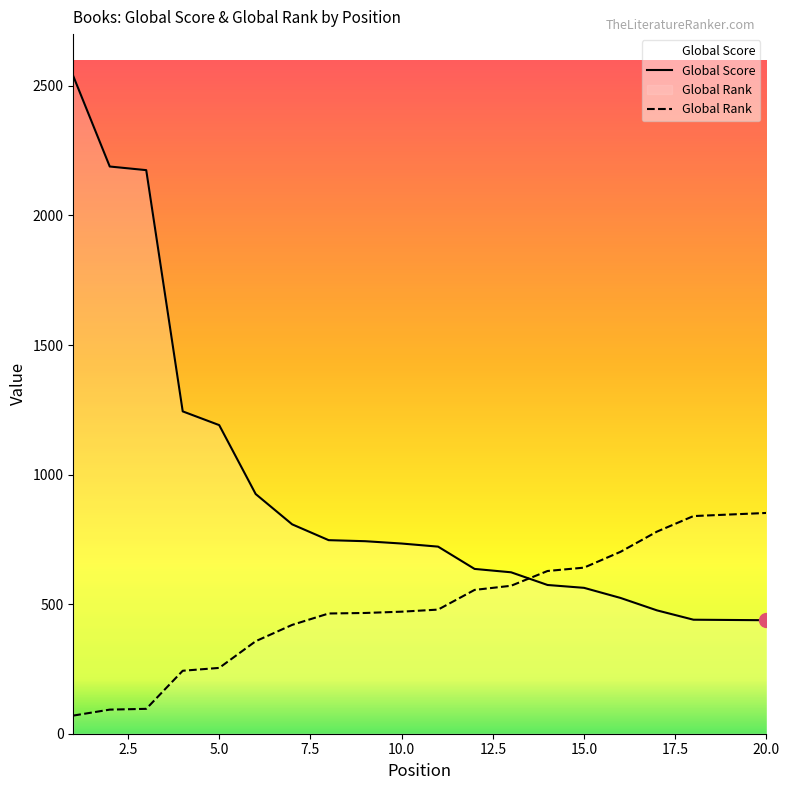

How many intersections are there between Global Rank and Global Score?

1